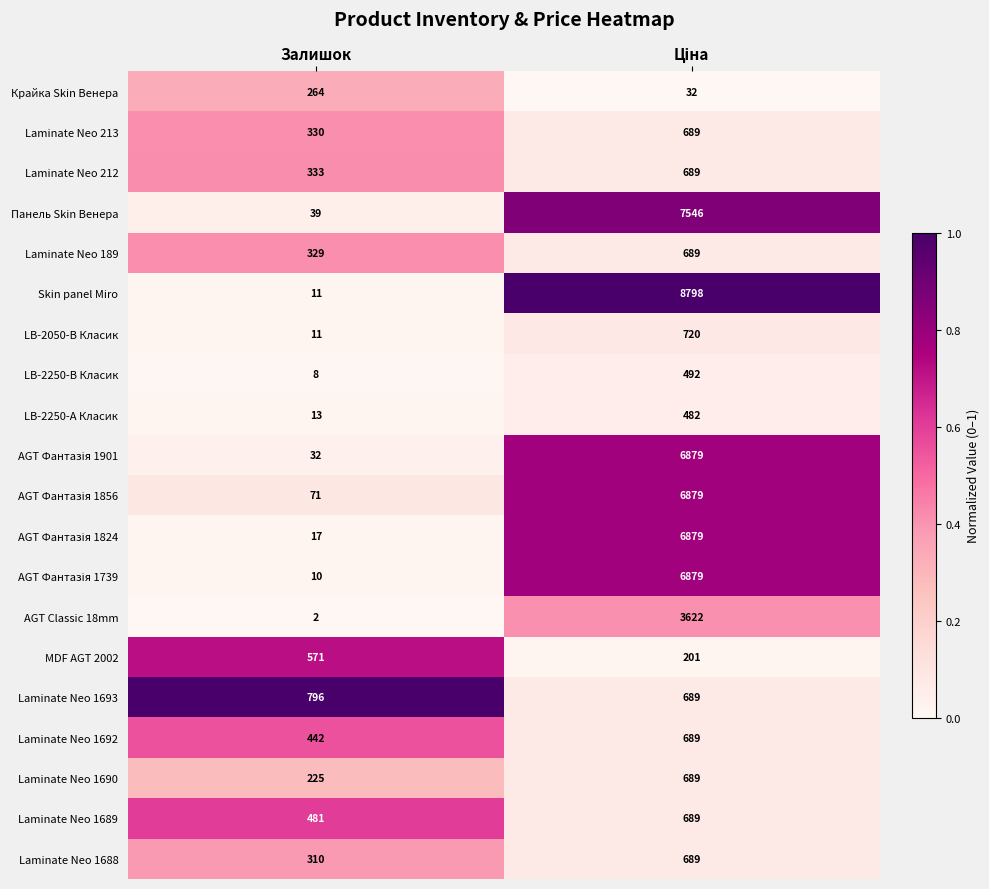

Which series has the largest range (max minus min)?

Skin panel Miro